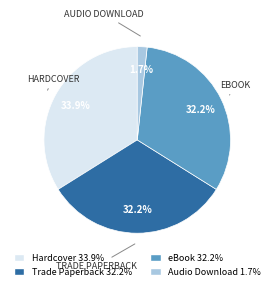

What percentage is NOT represented by Hardcover?

66.1%